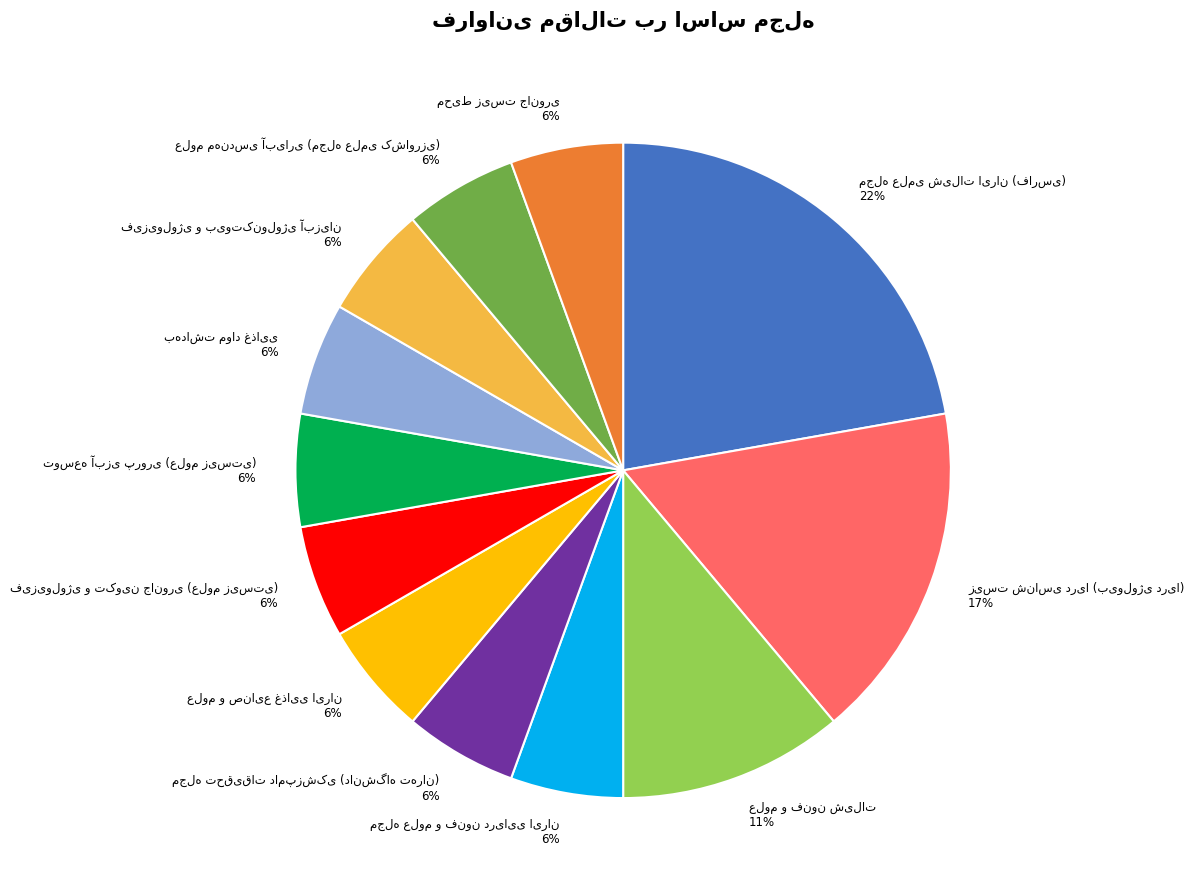

Is there any slice that represents more than half of the pie?

No